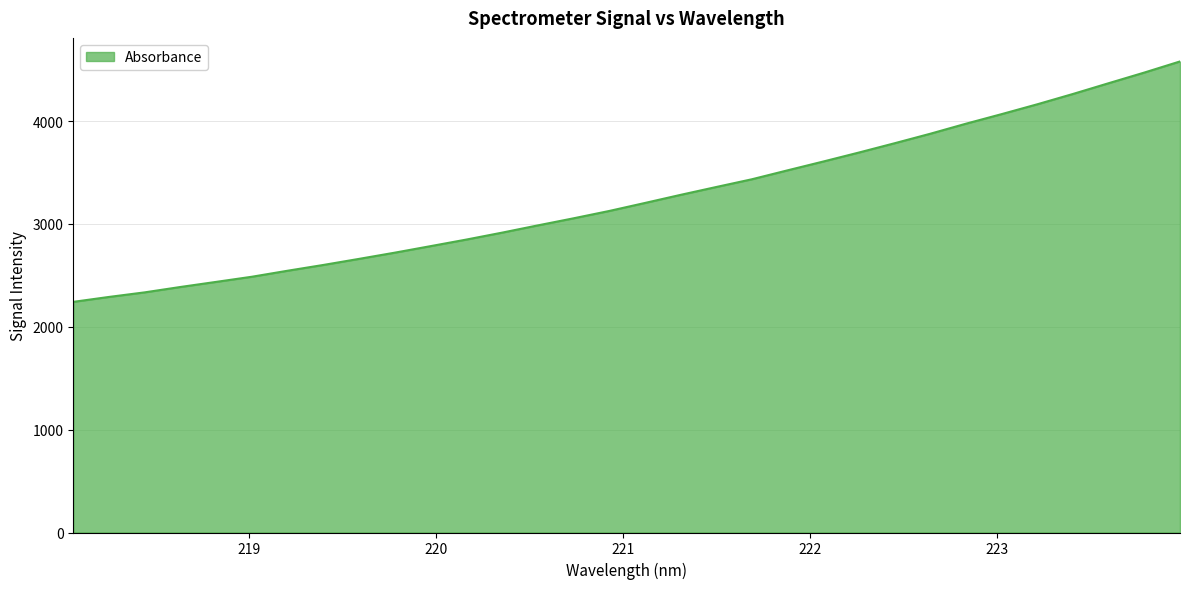

What is the difference between the maximum and minimum values?

2337.4